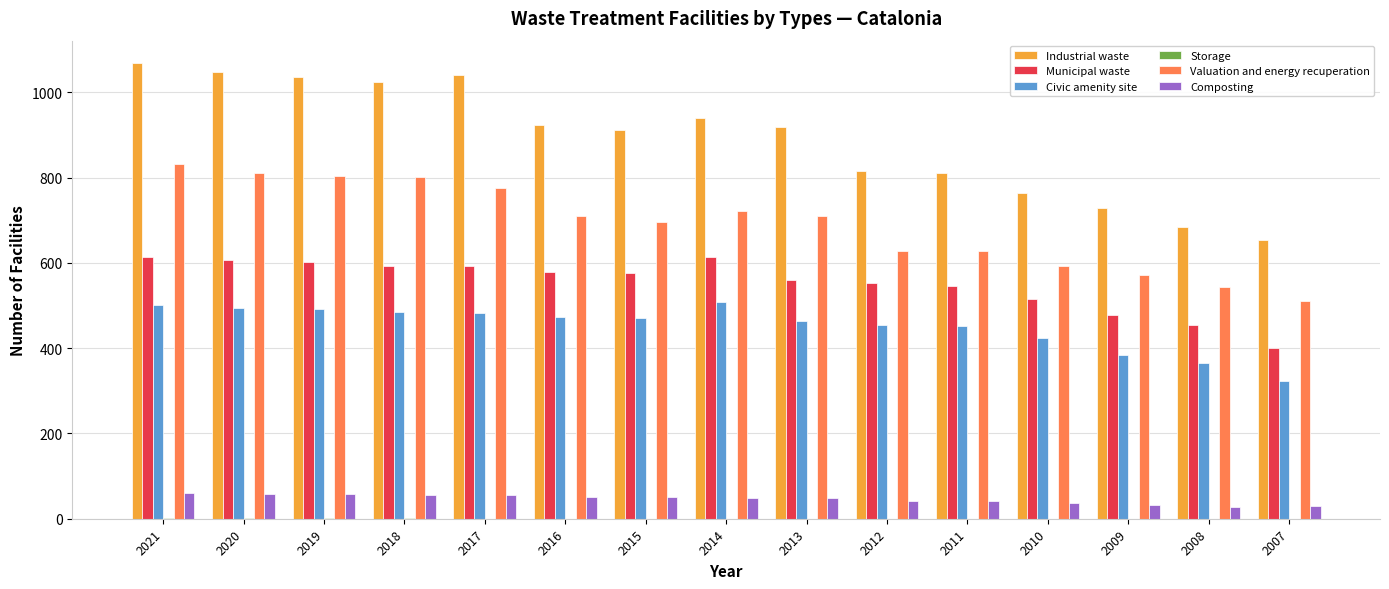

What is the greatest value displayed?

1068